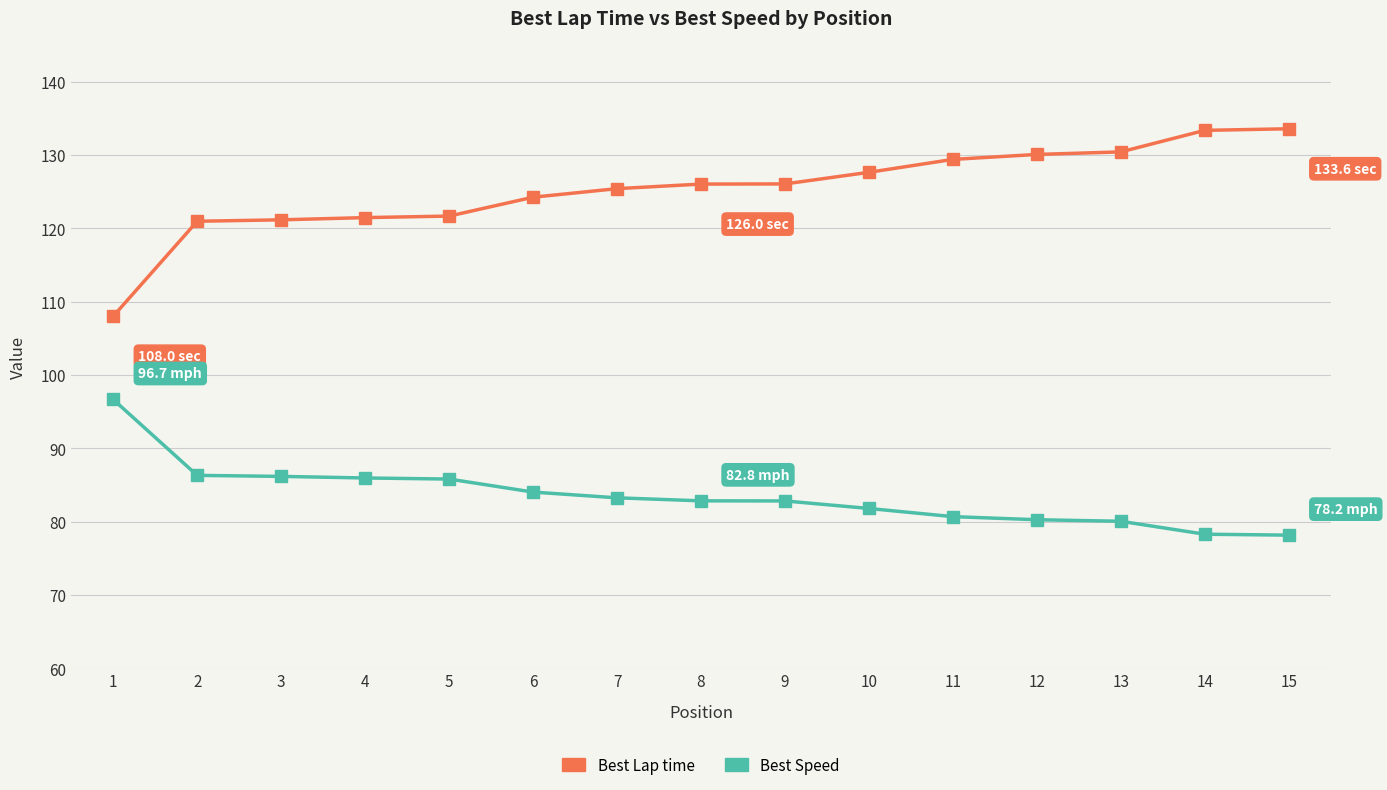

True or false: Best Speed and Best Lap time intersect in this chart.

False